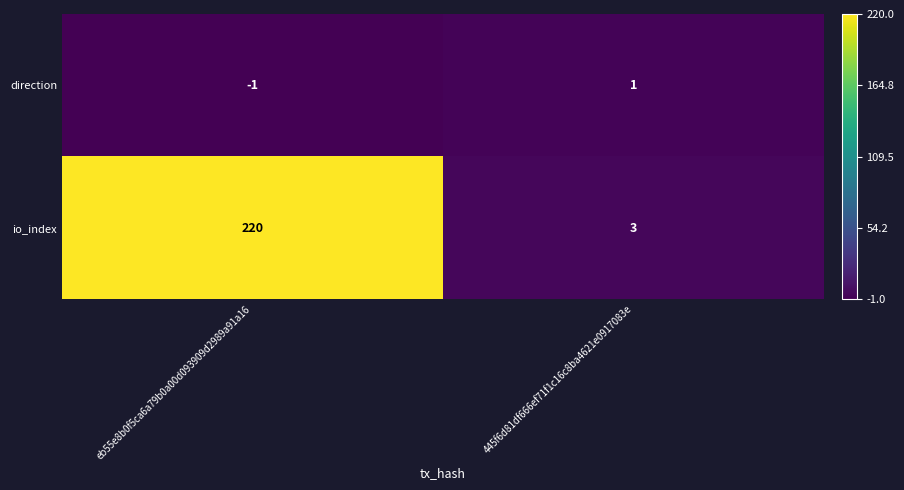

The value of io_index at eb55e8b0f5ca6a79b0a00d093909d2989a91a16 is 220. True or false?

True